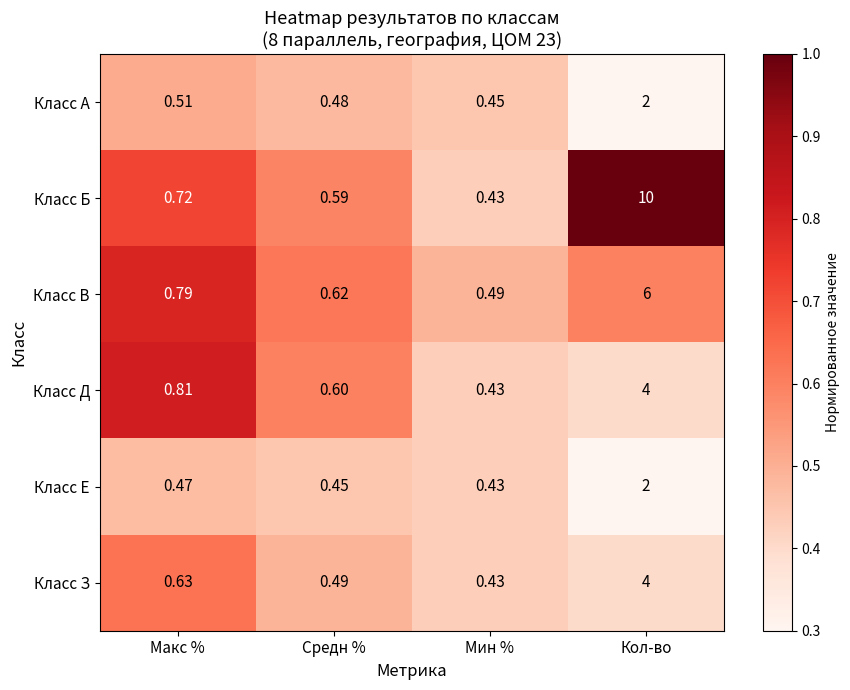

At which category is the sum across all series the highest?

Кол-во